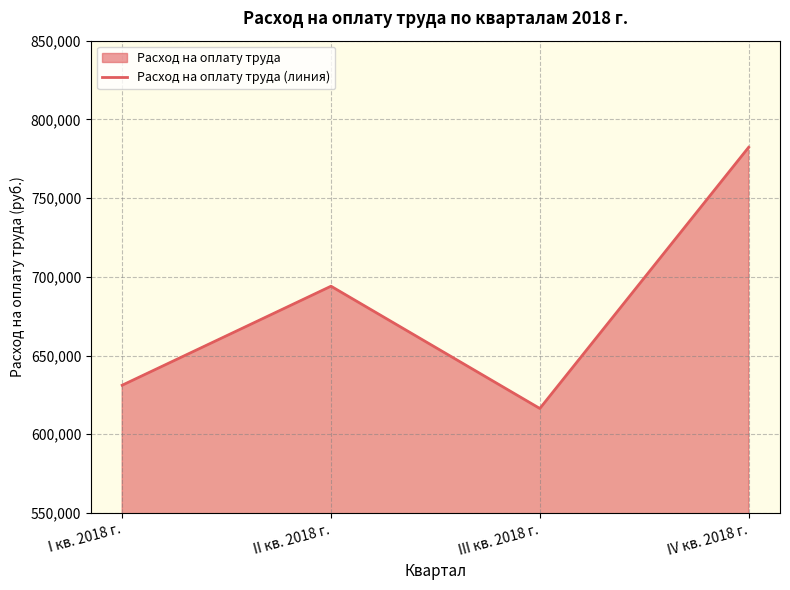

Reading left to right, what are all the values shown in this chart?

631129.3	694023.7	616356.8	782269.3